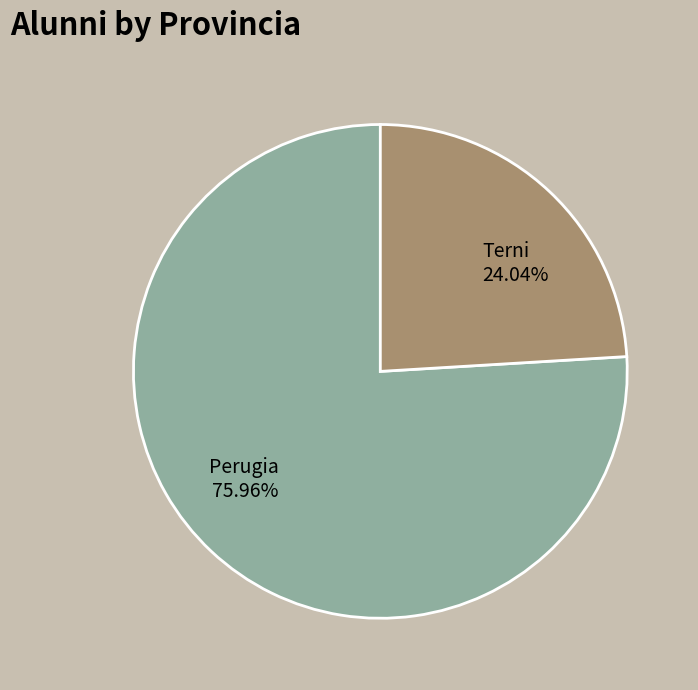

Approximately how many times larger is the value at Perugia compared to Terni?

3.2